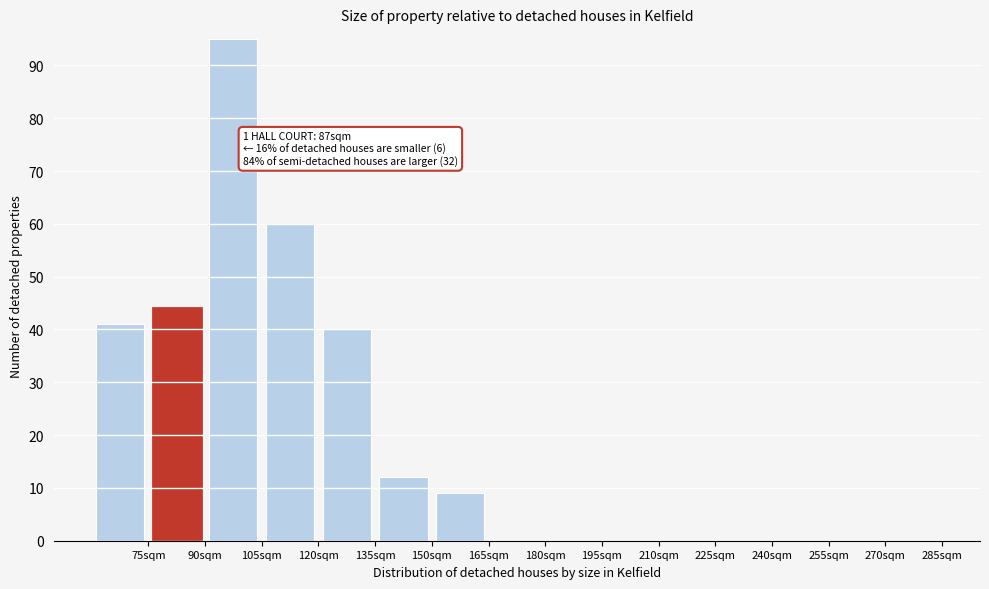

Which range on the x-axis has the tallest bar?

90 to 105